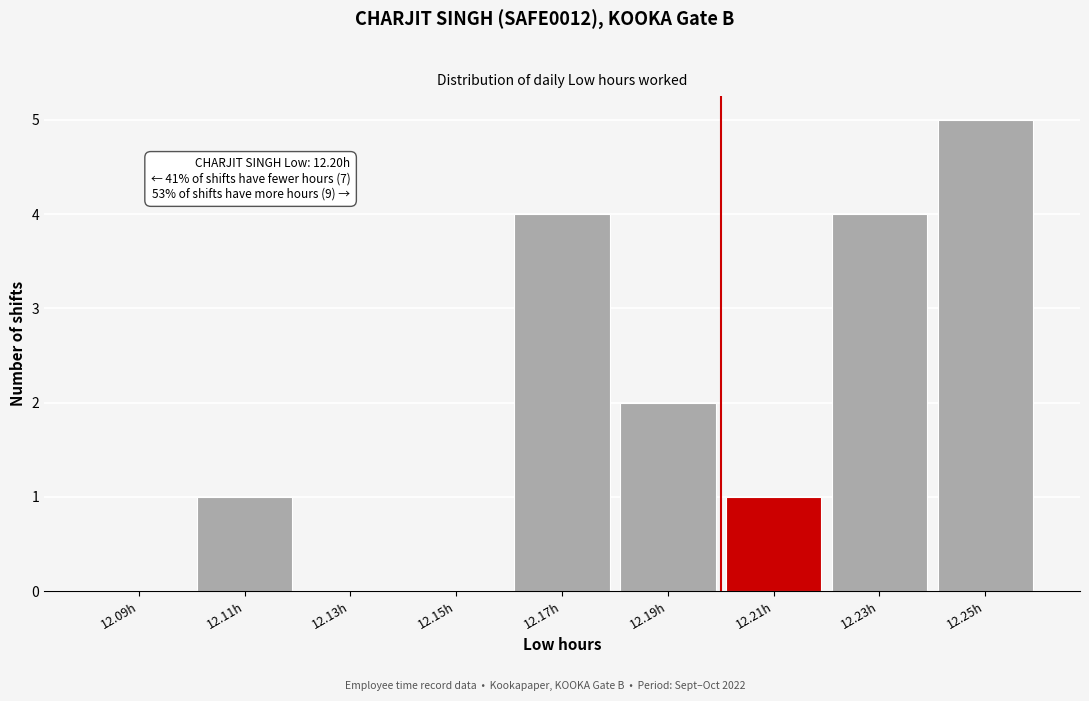

Over which range of the x-axis is the bar tallest?

12.24 to 12.26